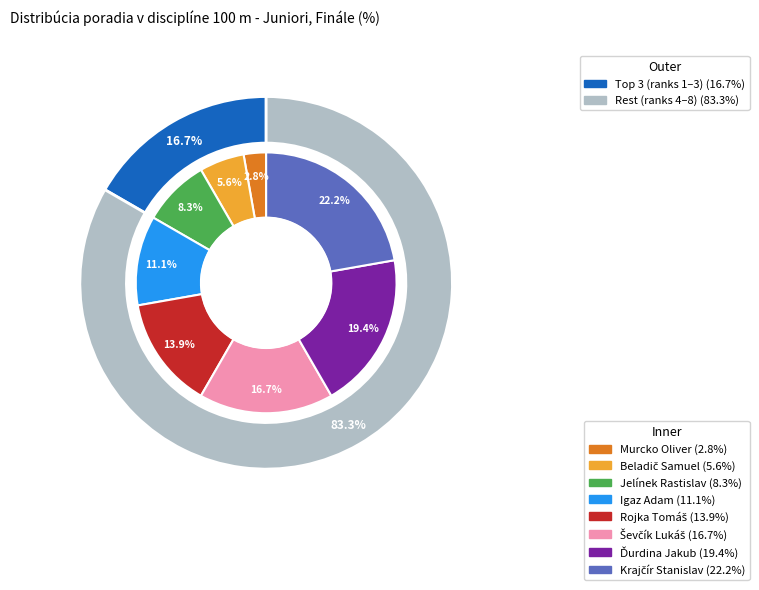

Is there any slice that represents more than half of the pie?

No